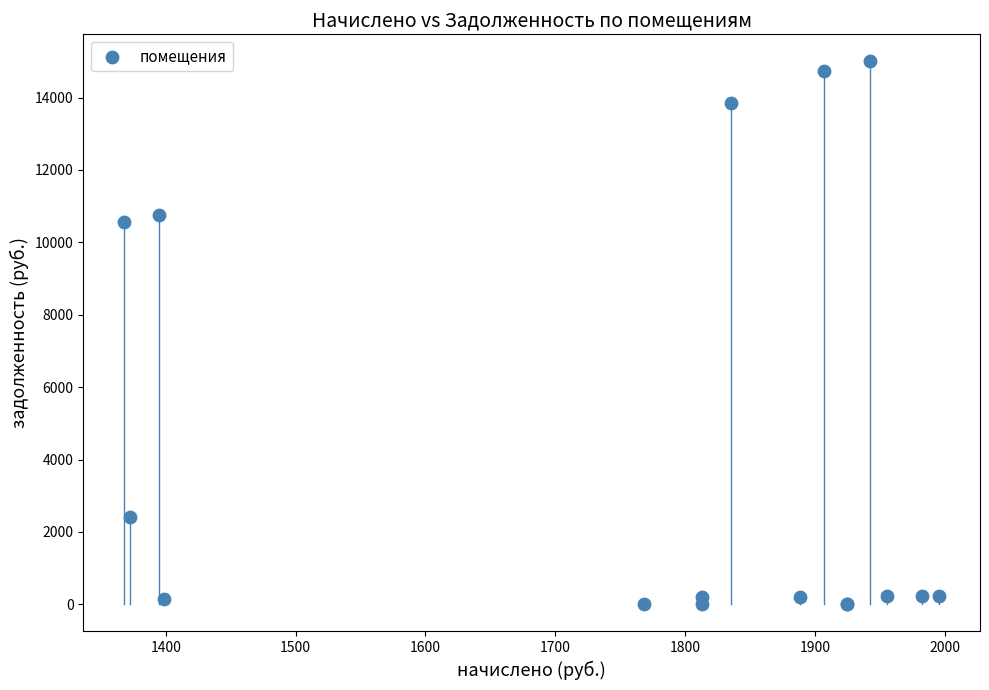

What Y value in the scatter plot is closest to 7498?

10560.6